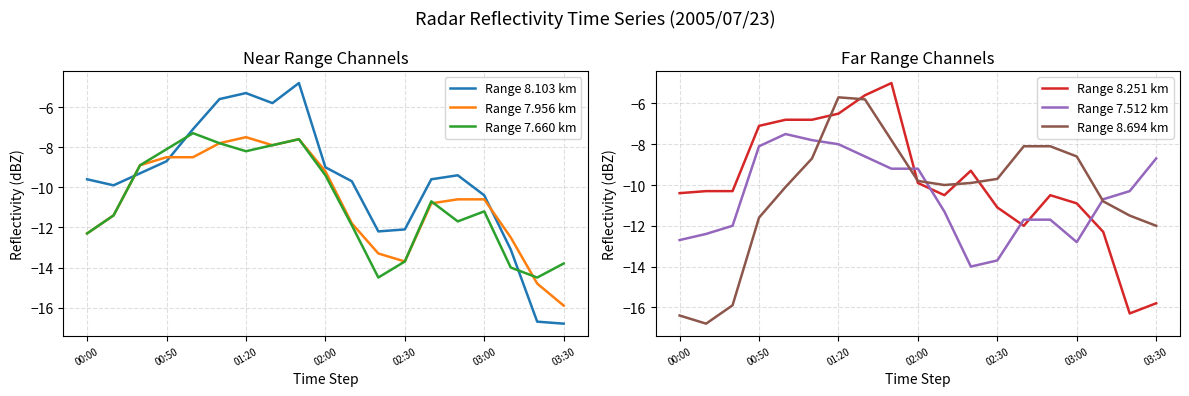

After their last crossing, which series has the higher values: Range 8.103 km or Range 7.660 km?

Range 7.660 km